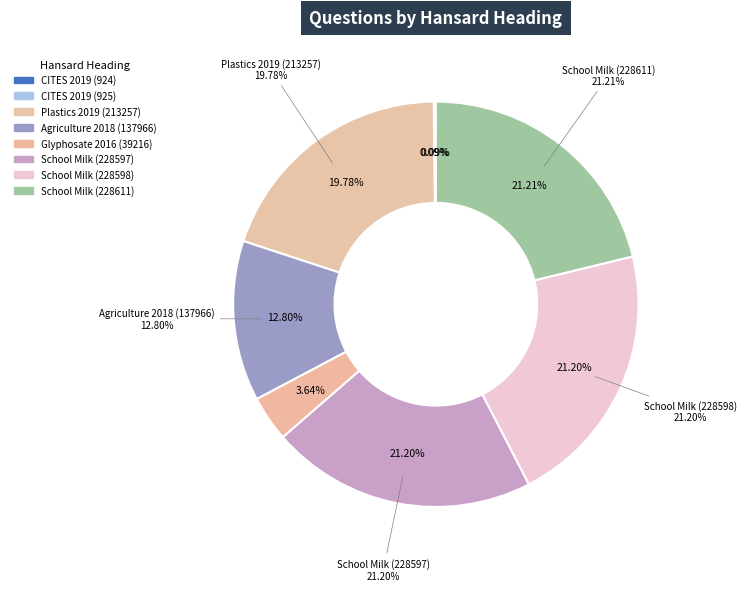

Does any single category account for the majority?

No